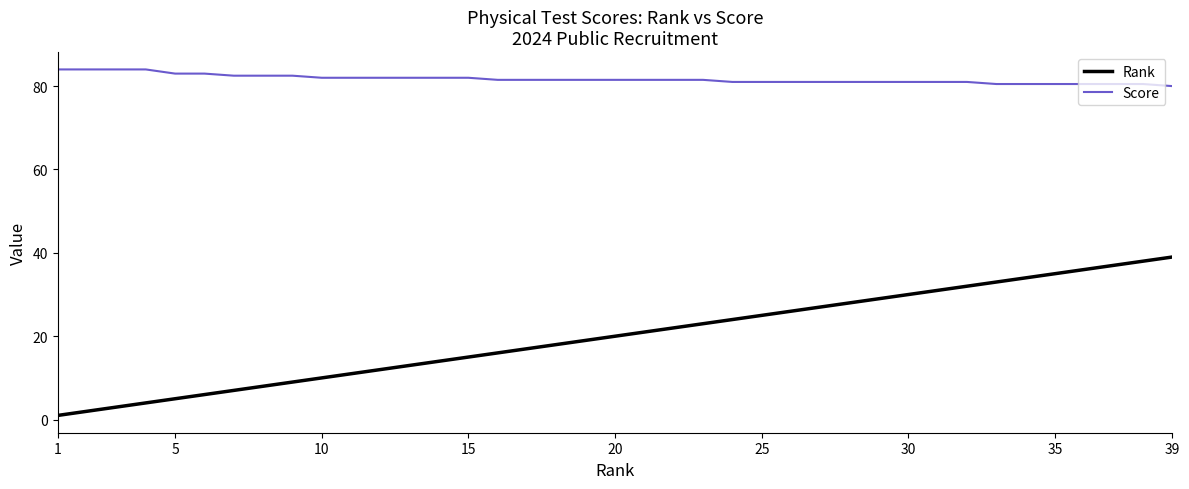

What is the sum of all Score values?

3185.5